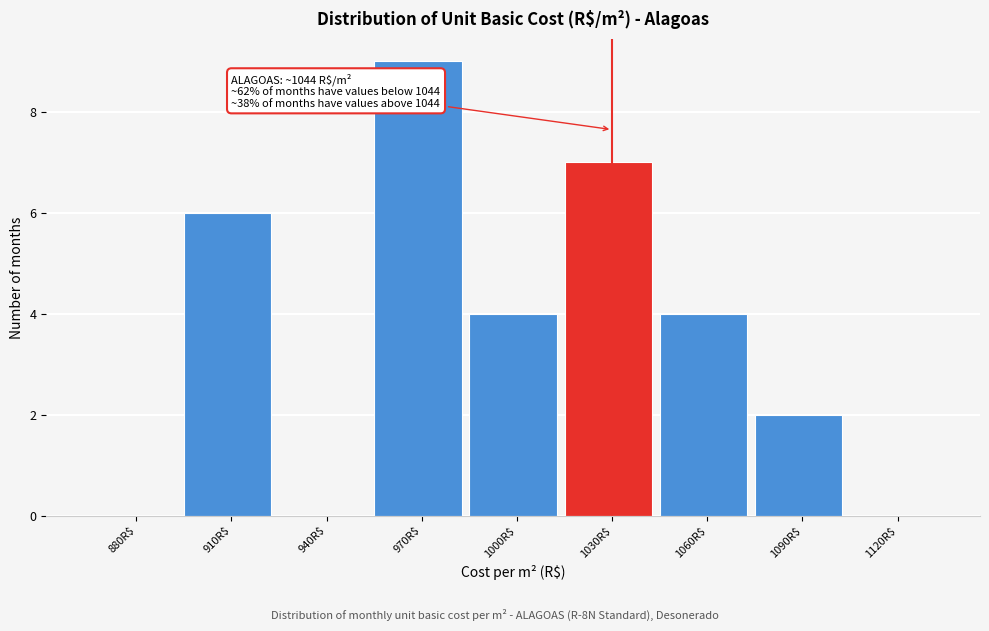

At which category does the chart reach its peak across all series?

970R$